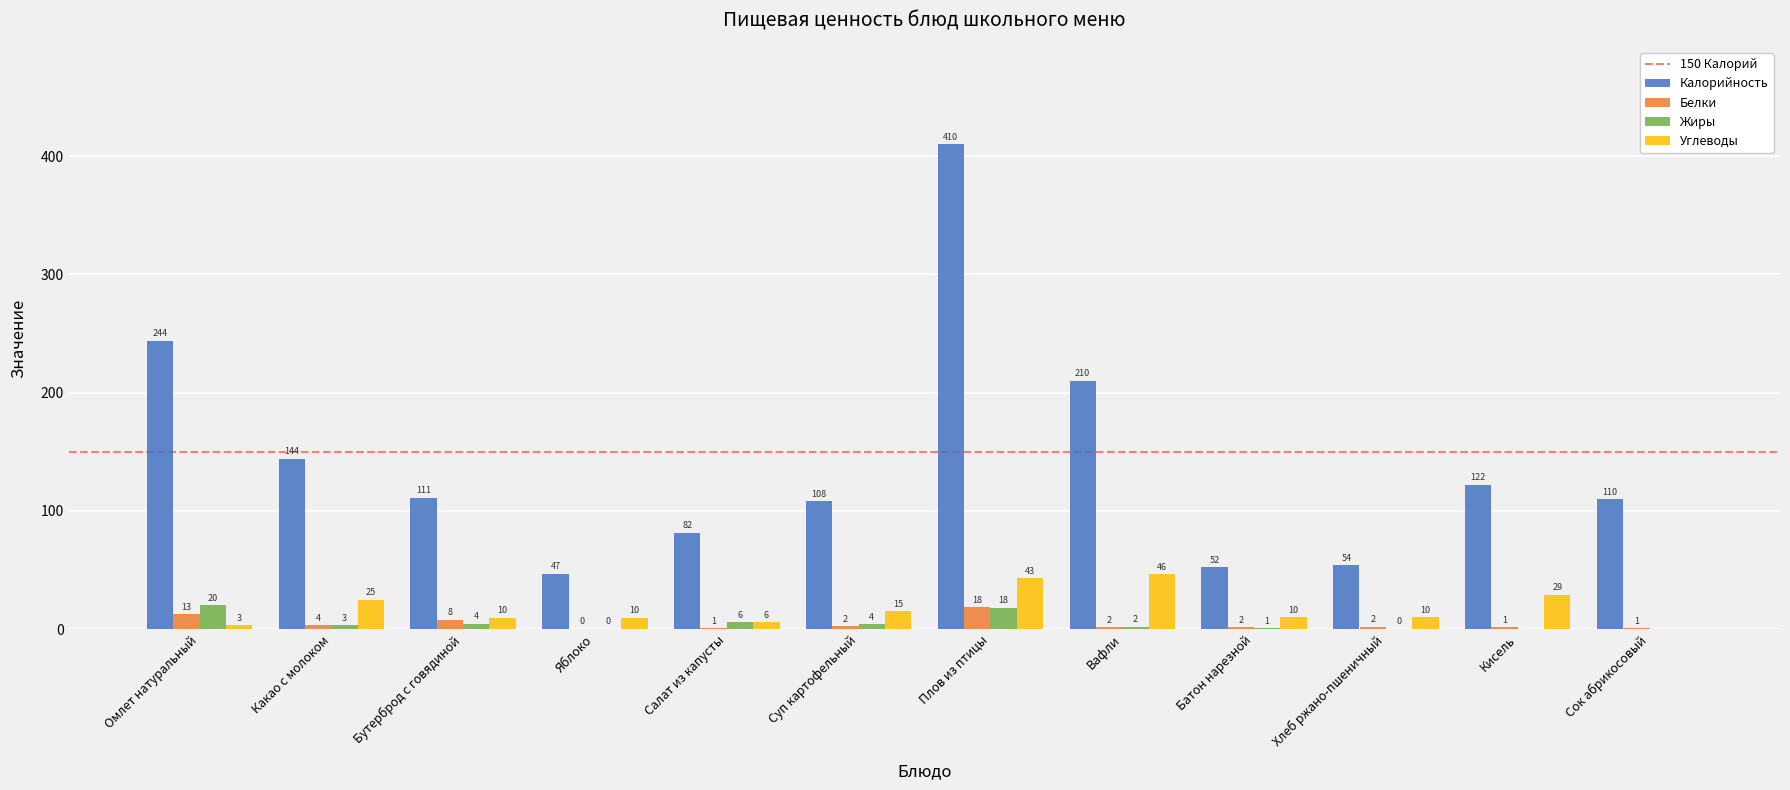

At which category is the sum across all series the highest?

Плов из птицы